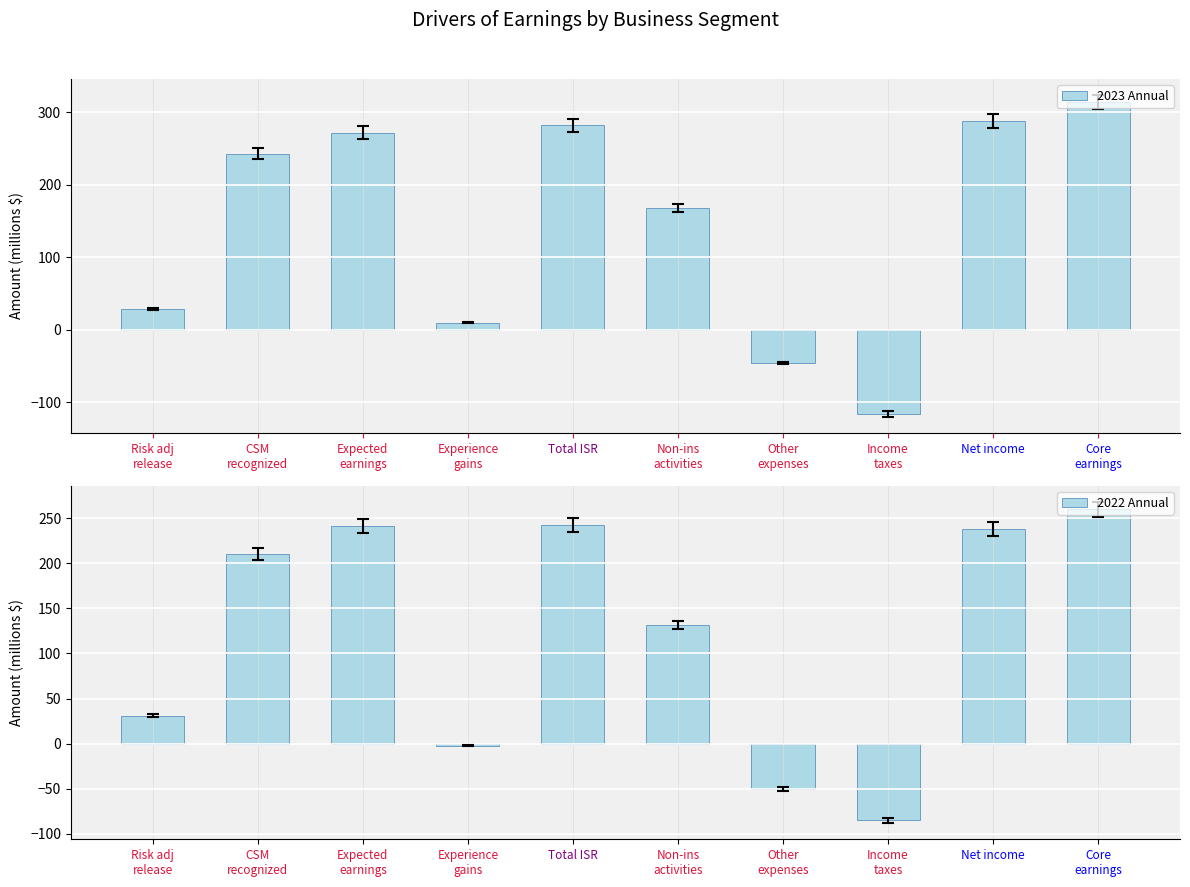

Rank the series by their maximum value, from lowest to highest.

2022 Annual, 2023 Annual